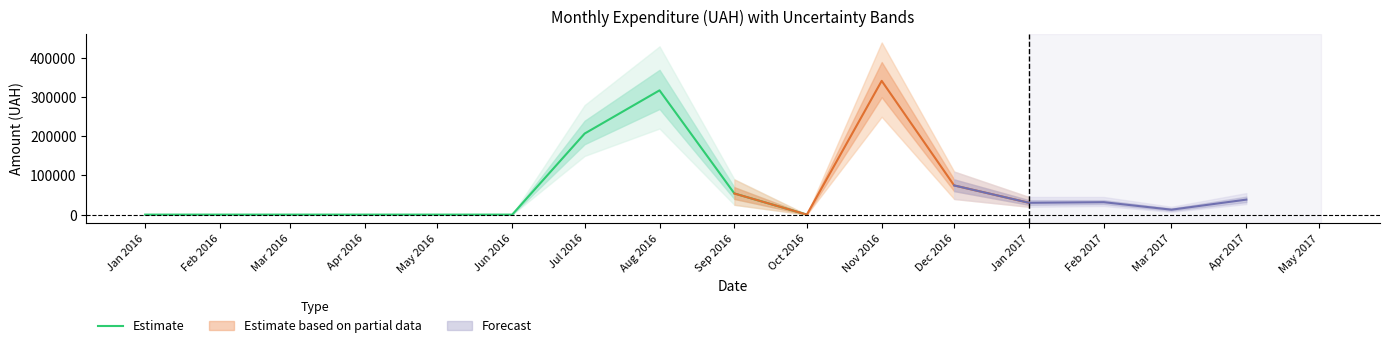

Reading left to right, extract all data points from this chart.

Jan 2016=0.0	Feb 2016=0.0	Mar 2016=0.0	Apr 2016=0.0	May 2016=0.0	Jun 2016=0.0	Jul 2016=207169.0	Aug 2016=317571.5	Sep 2016=54026.4	Oct 2016=0.0